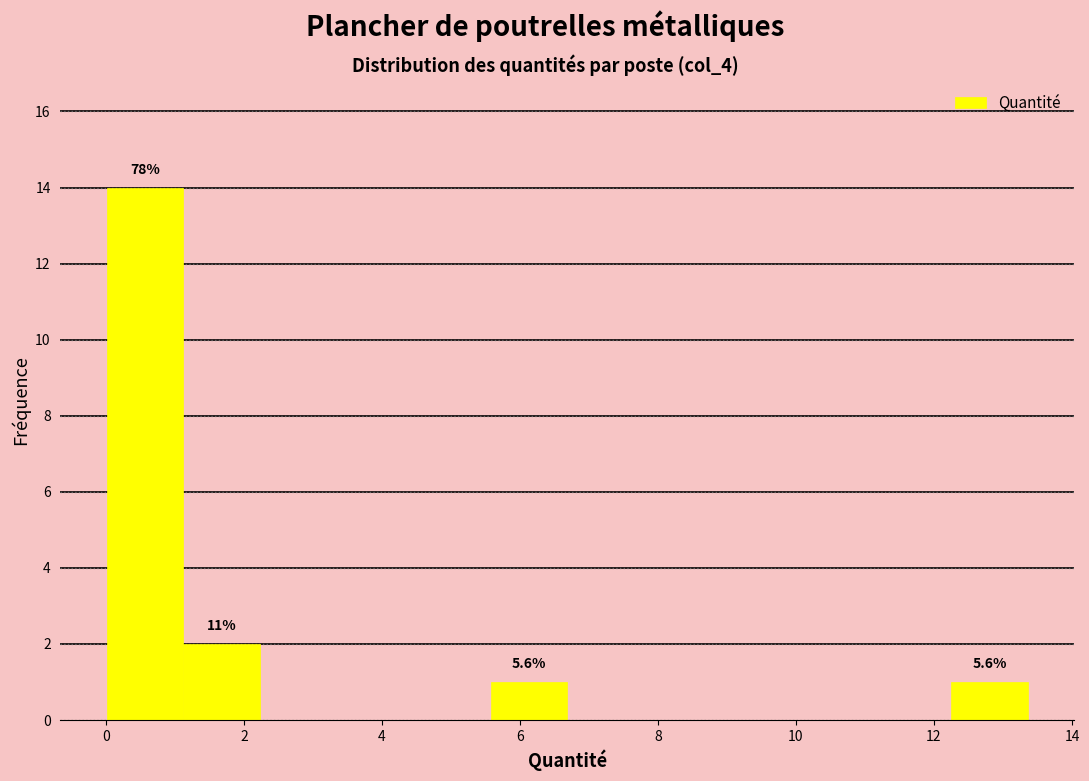

Over which range of the x-axis is the bar tallest?

0.0 to 1.2